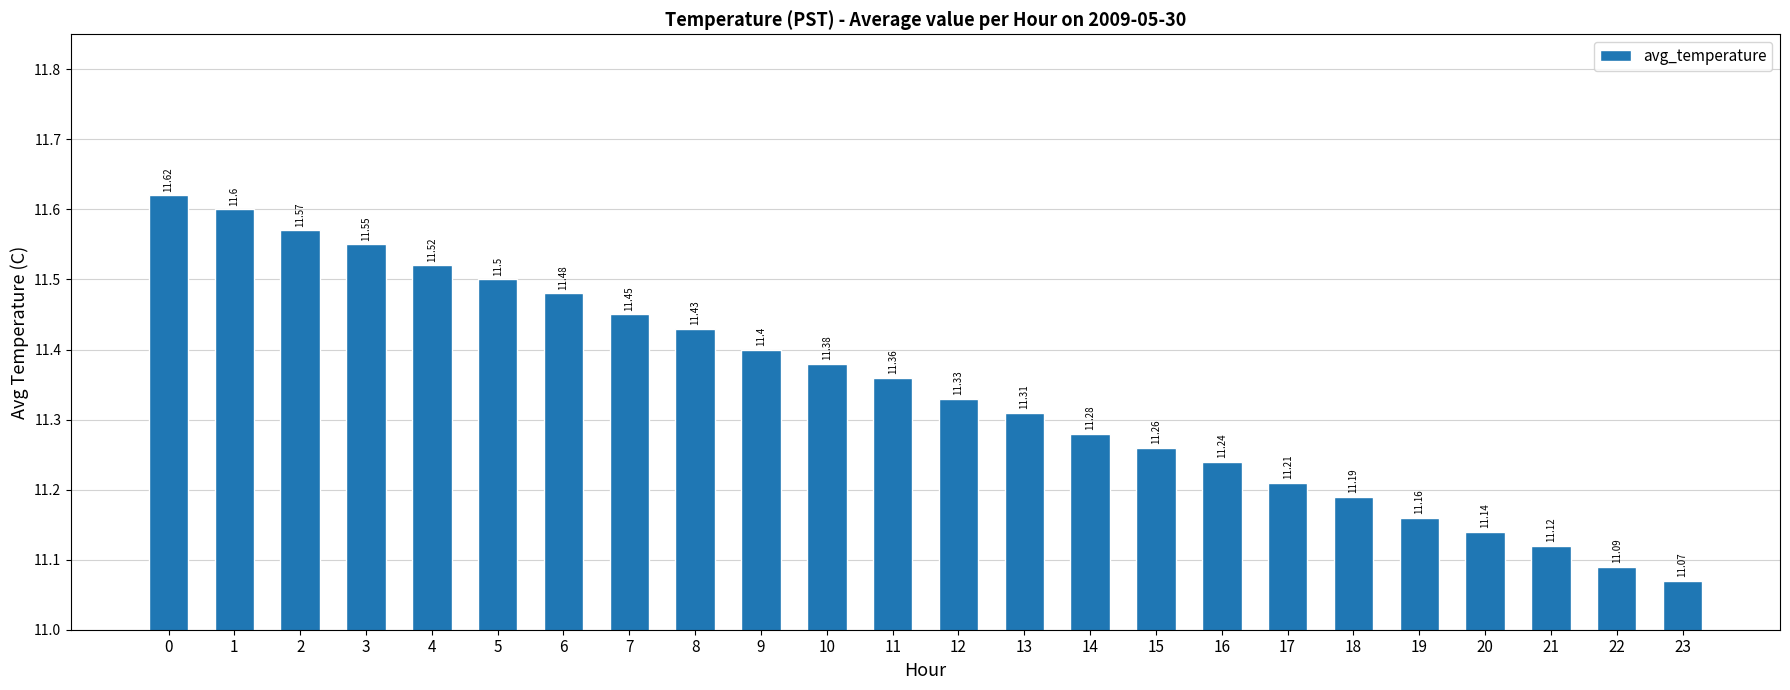

Where is the data nearest to the value 11?

23